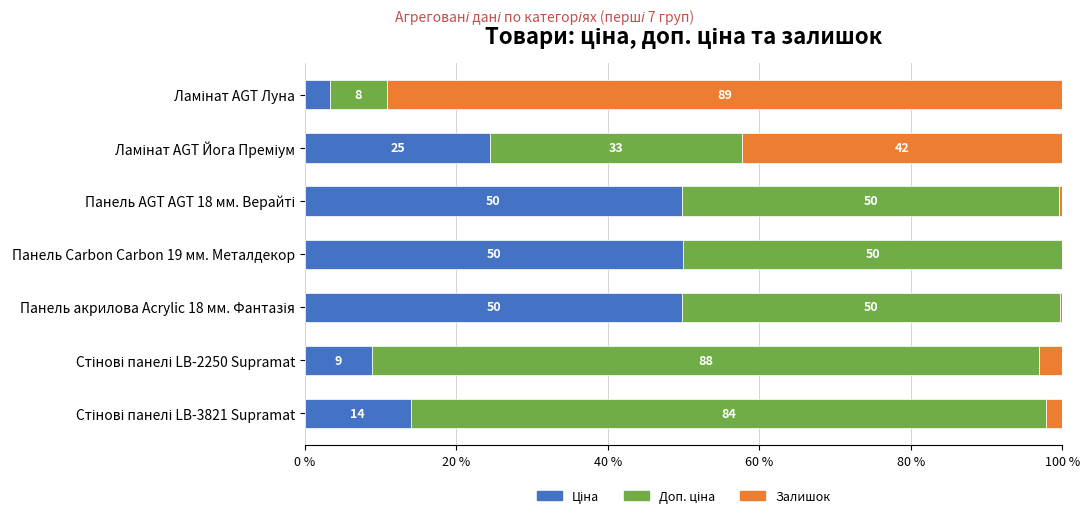

How many series are shown in this chart?

3